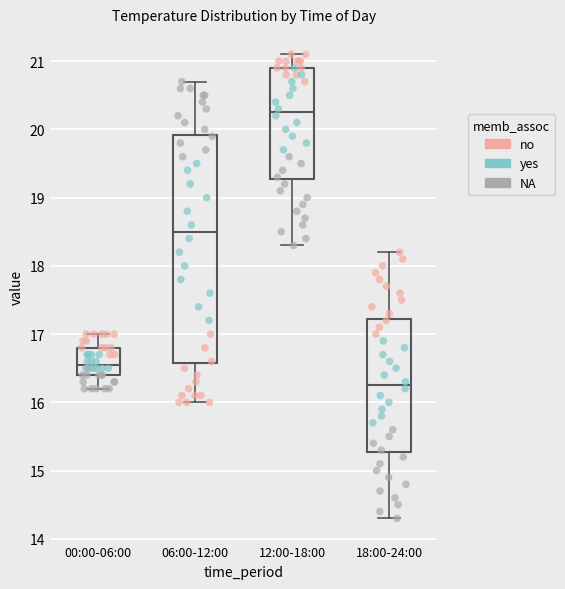

Reading left to right, transcribe this box plot: for each box, give where its median line is, the range the box spans, and where its two whiskers end, as read against the y-axis. The values are not printed on the chart, so give them approximately, as read against the axis.

00:00-06:00: median 16.6, box 16.4 to 16.8, whiskers 16.2 to 17.0
06:00-12:00: median 18.5, box 16.6 to 19.9, whiskers 16.0 to 20.7
12:00-18:00: median 20.3, box 19.3 to 20.9, whiskers 18.3 to 21.1
18:00-24:00: median 16.3, box 15.3 to 17.2, whiskers 14.3 to 18.2